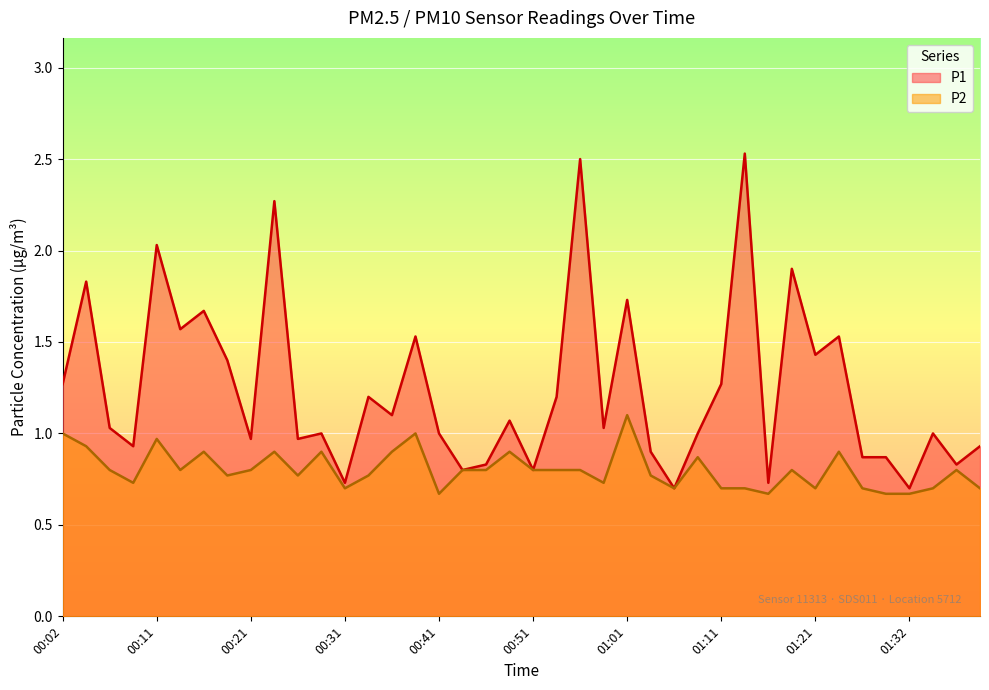

True or false: P1 and P2 intersect in this chart.

False